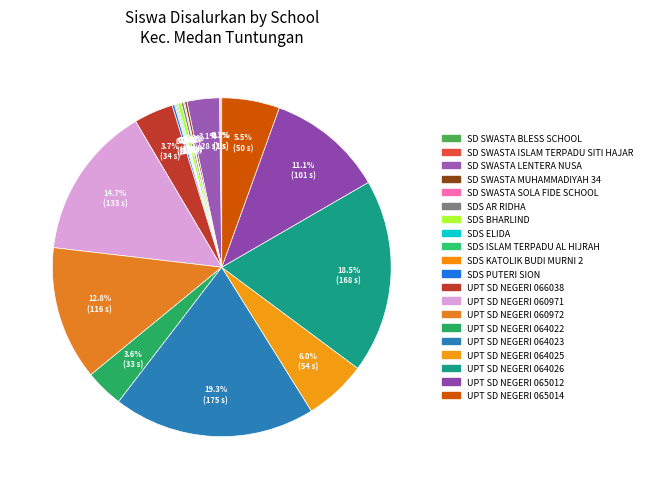

Which category has the smallest portion of the pie?

SD SWASTA BLESS SCHOOL